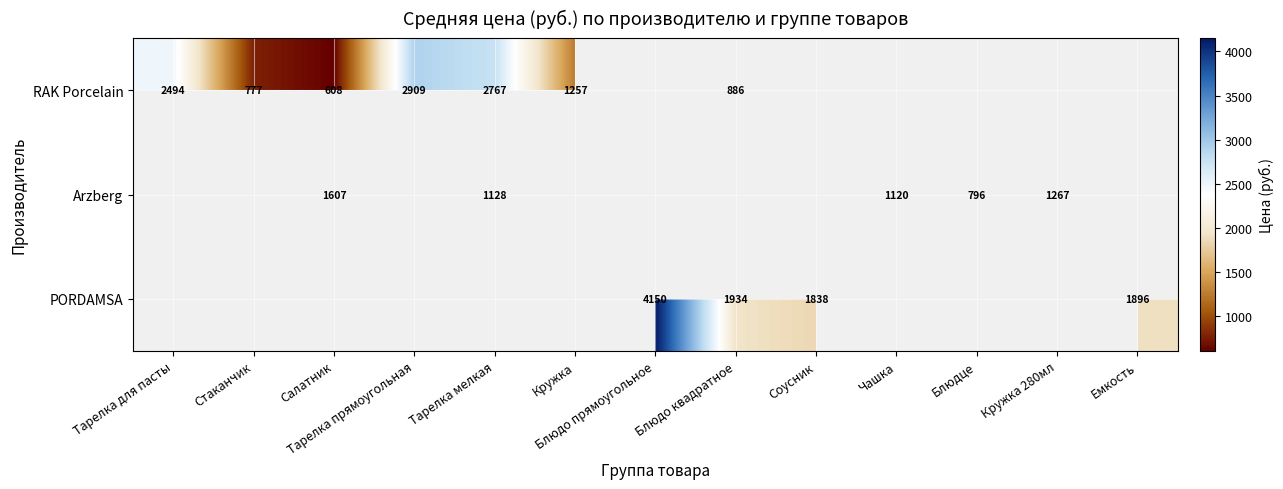

Is it true that PORDAMSA equals 1325.8 at Блюдо квадратное?

False